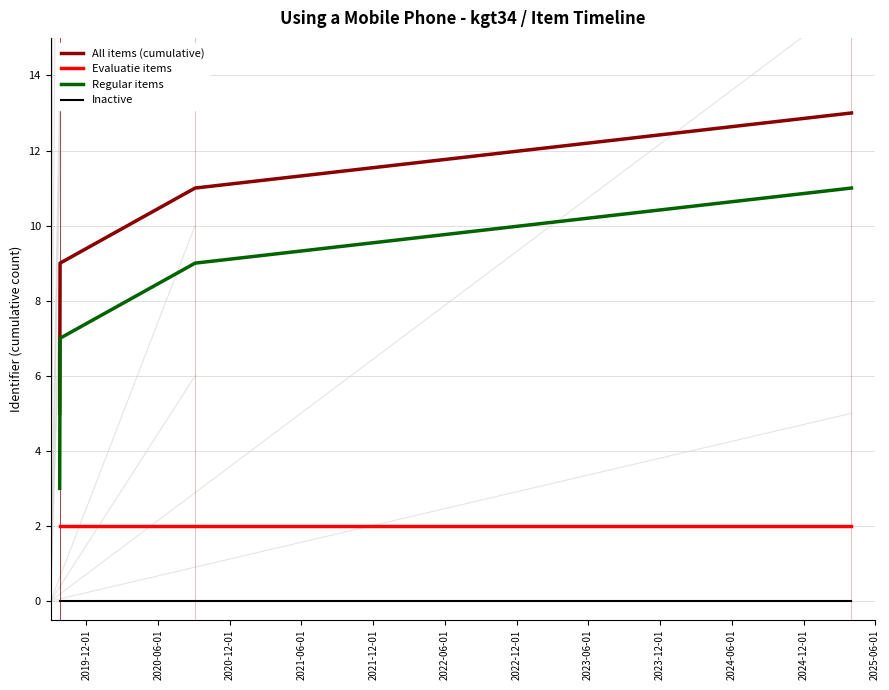

True or false: Regular items has more than 2 interior local peaks.

False